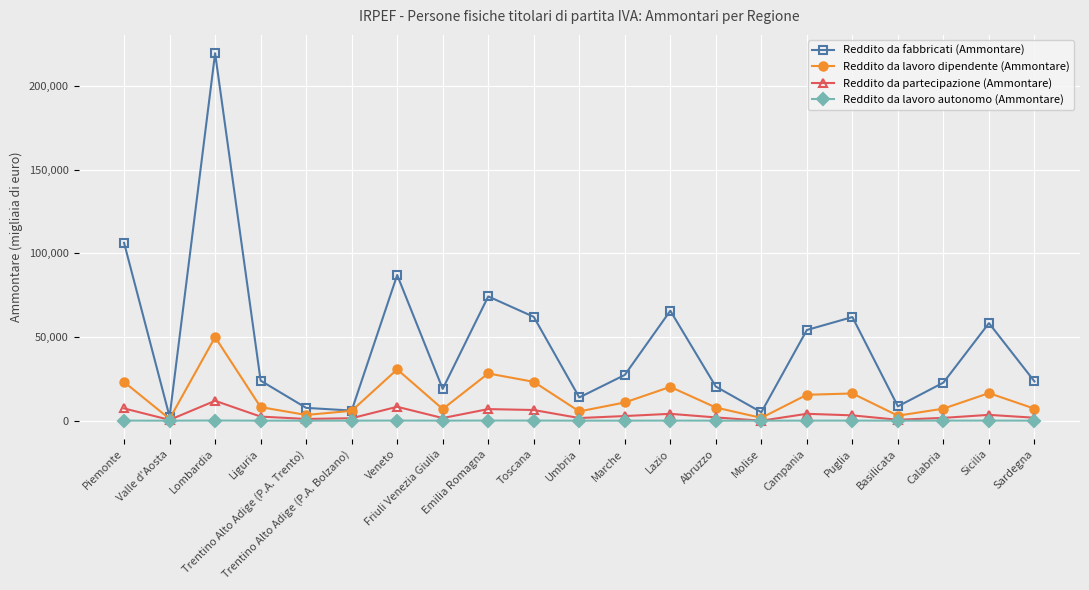

Read the Reddito da partecipazione (Ammontare) value at Friuli Venezia Giulia, to the nearest 50.

1600